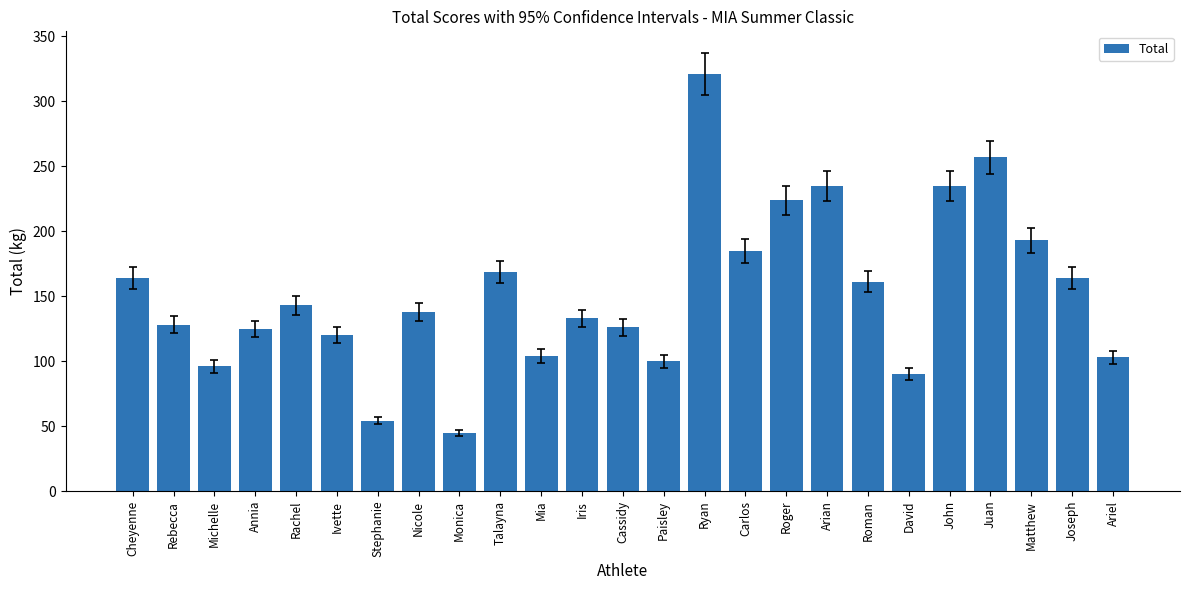

What position from the left is Juan?

22